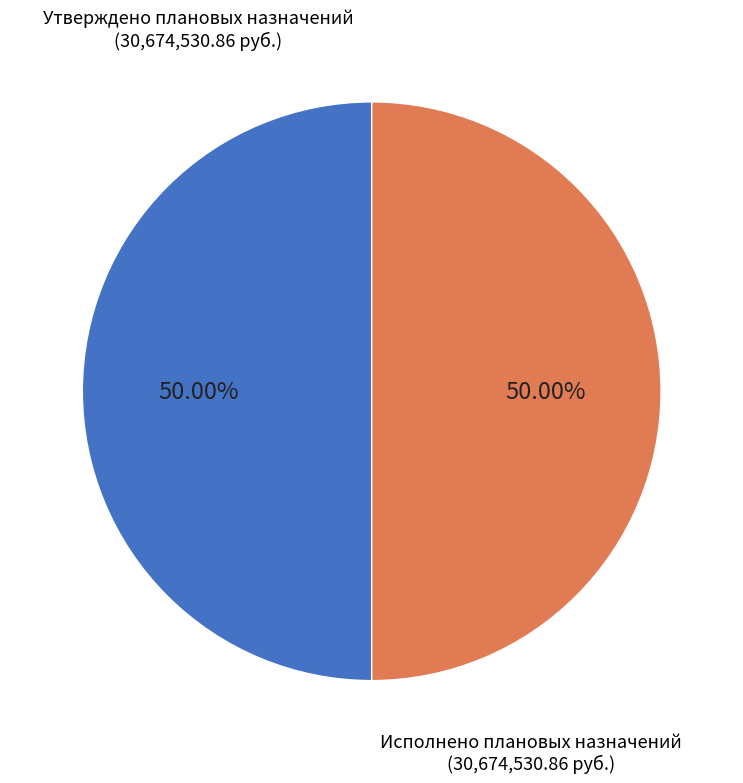

Count the number of slices in the pie.

2